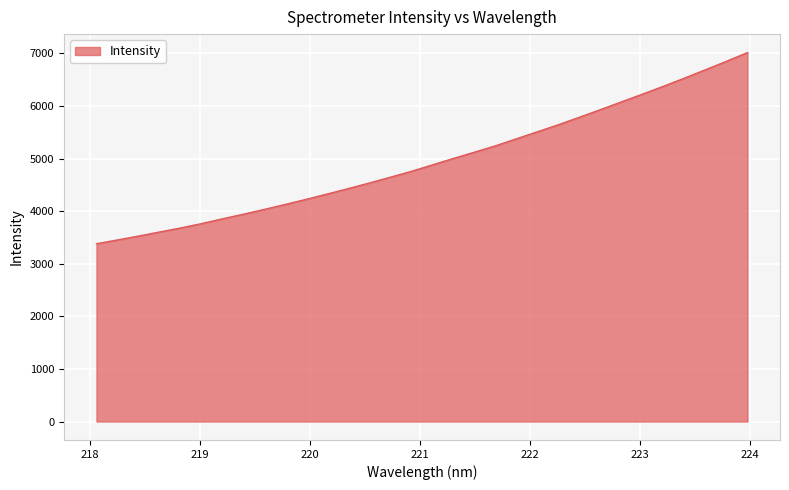

What is the difference between the maximum and minimum values?

3636.6